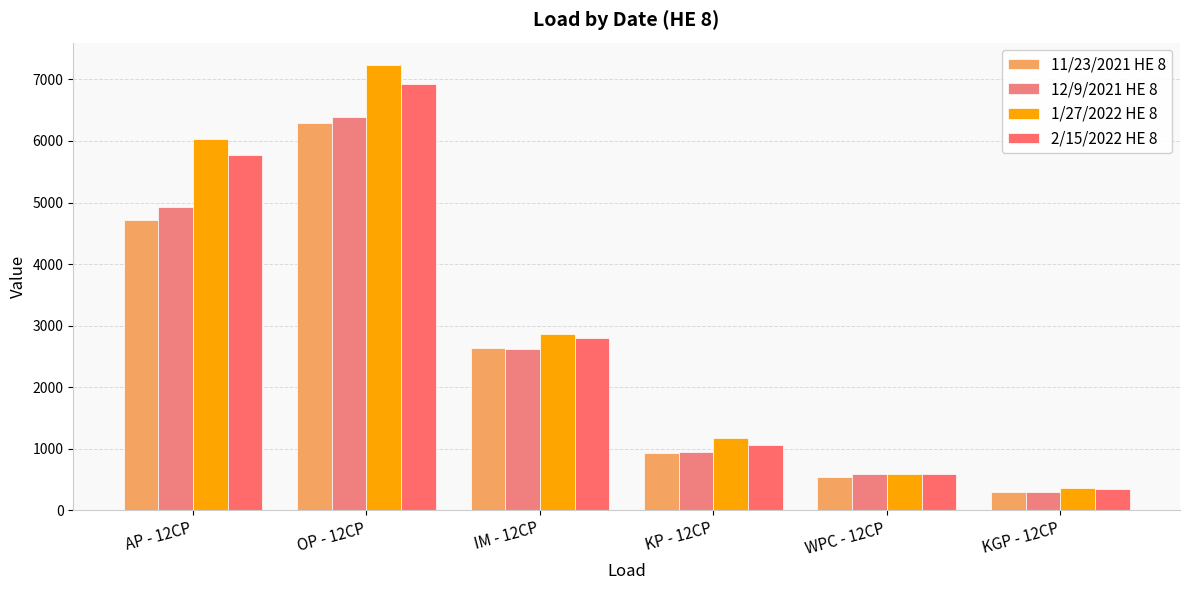

What is the maximum value for 11/23/2021 HE 8?

6286.3